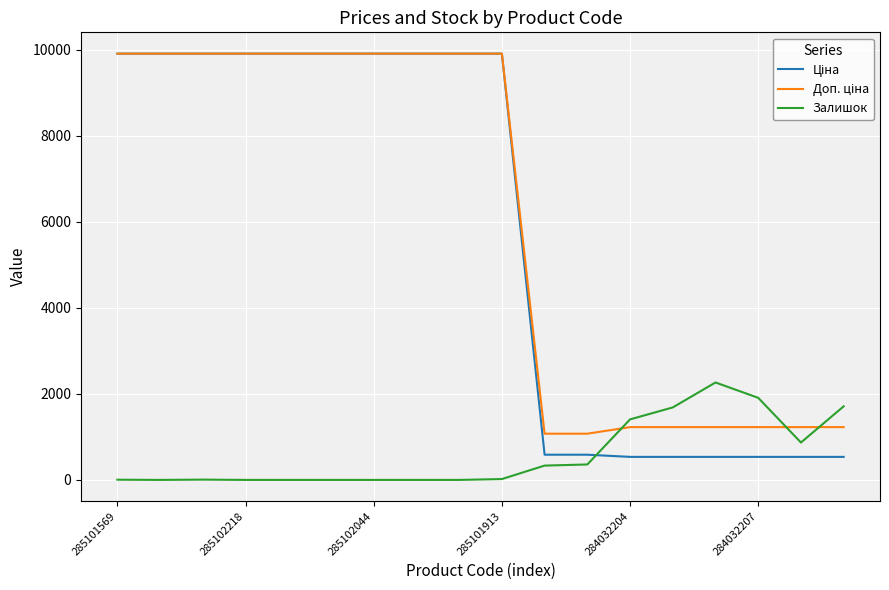

What is the difference between the maximum and second lowest values in the Залишок series?

2265.0